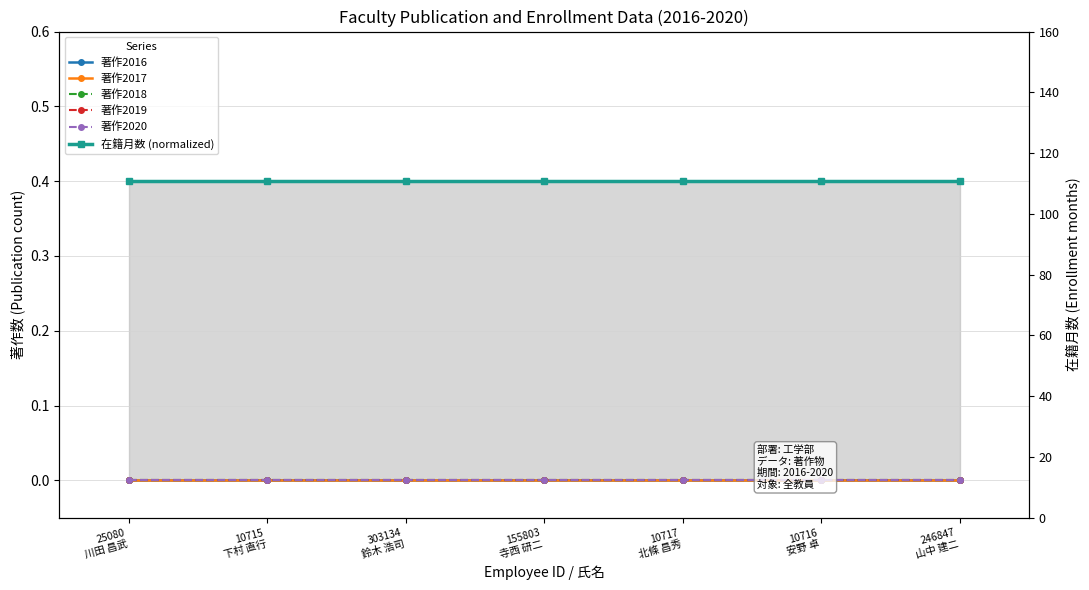

True or false: 著作2020 has more than 0 points higher than both neighbors.

False